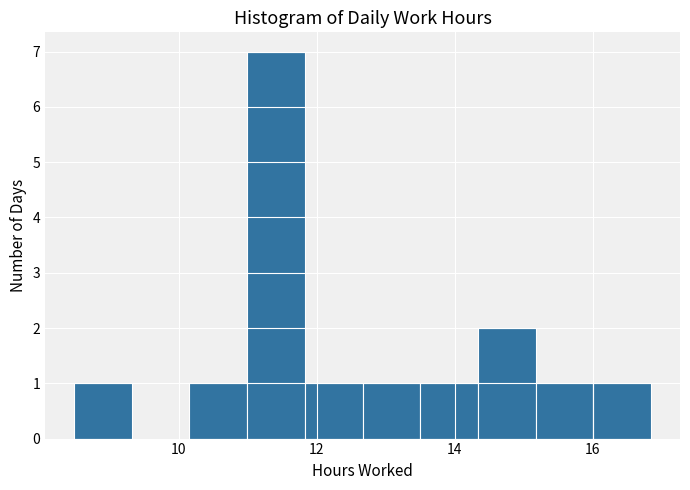

How tall is the bar that spans 11.0 to 11.8 on the x-axis? Neither the bar edges nor the heights are printed on the chart, so give them approximately, as read against the axes.

7